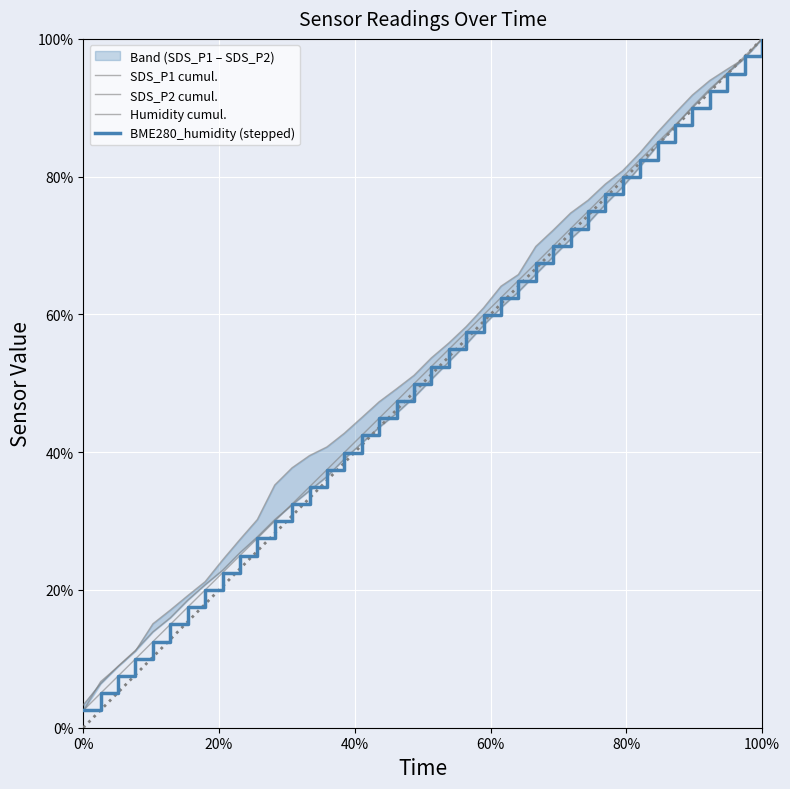

At which category is the sum across all series the highest?

100%